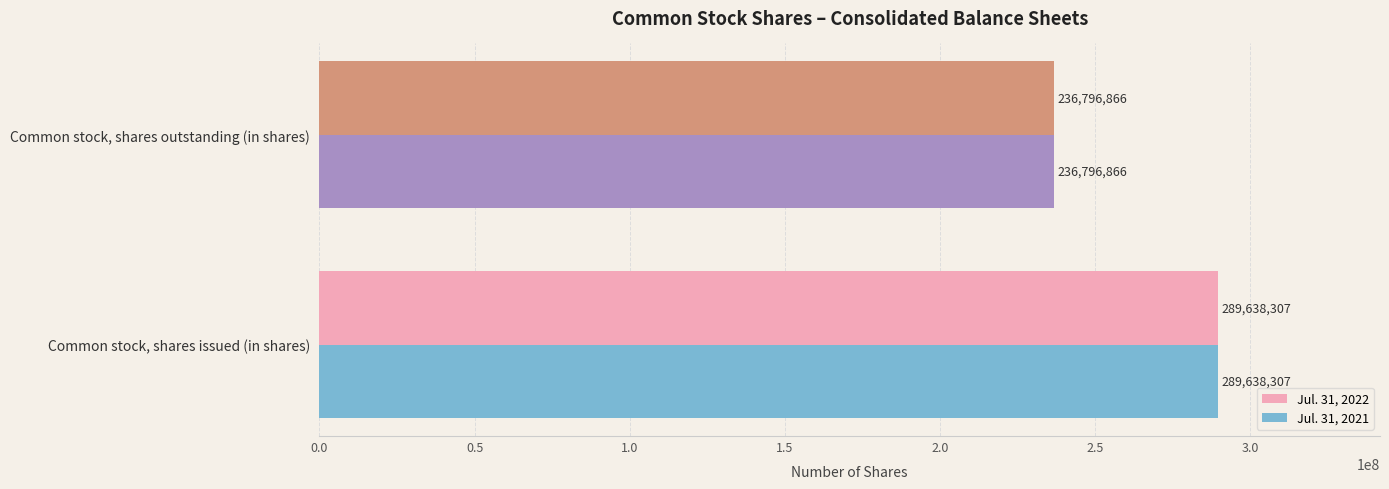

At which label is Jul. 31, 2022 closest to 263217586?

Common stock, shares outstanding (in shares)